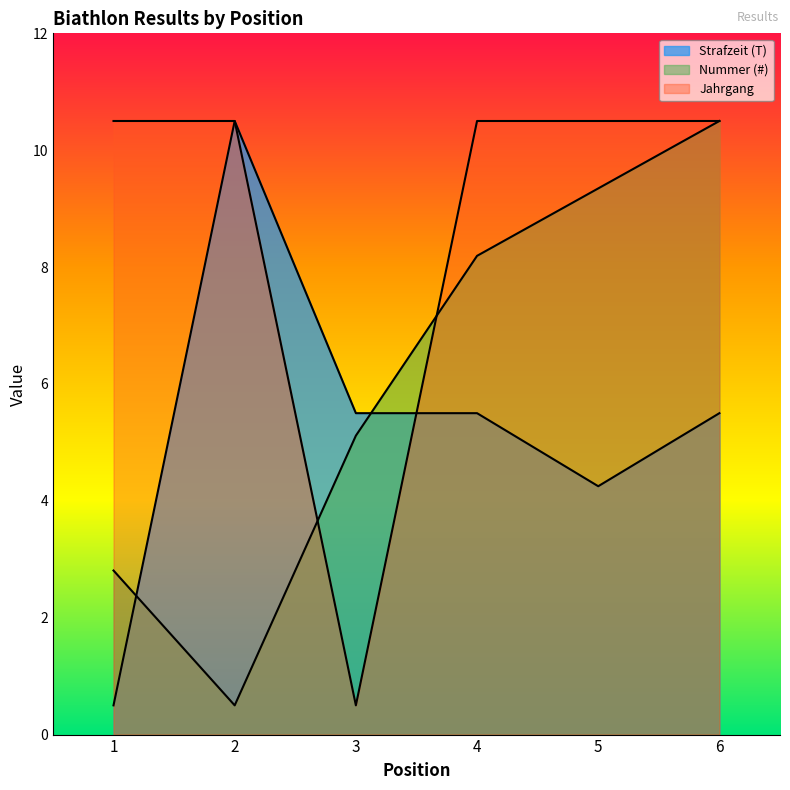

What are all the series names shown in the legend?

Strafzeit (T), Nummer (#), Jahrgang